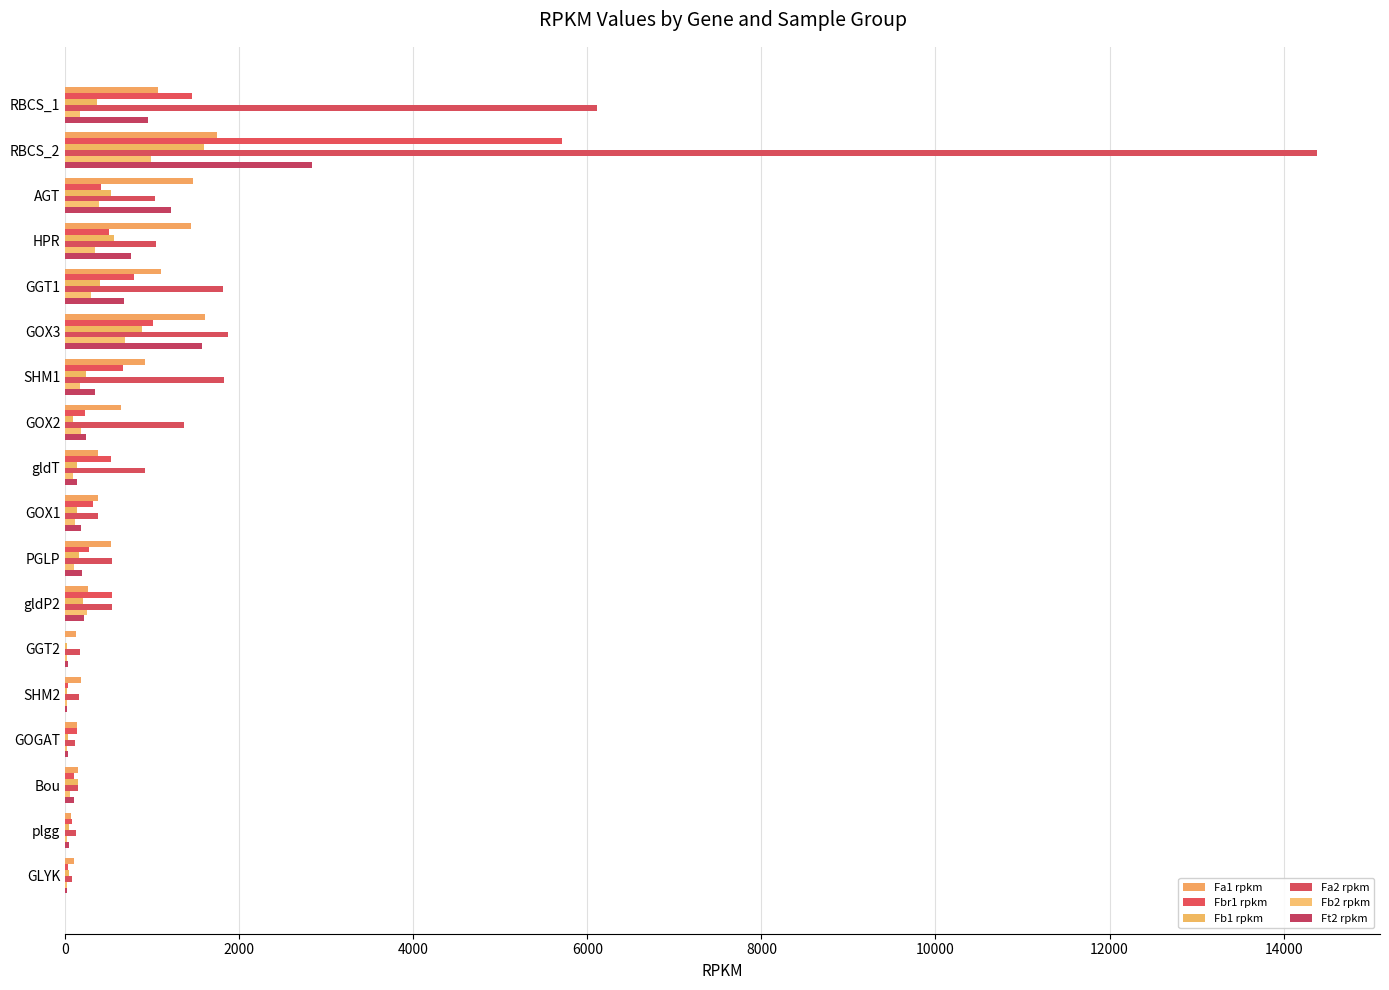

How many data points in Fb1 rpkm are above 152?

9